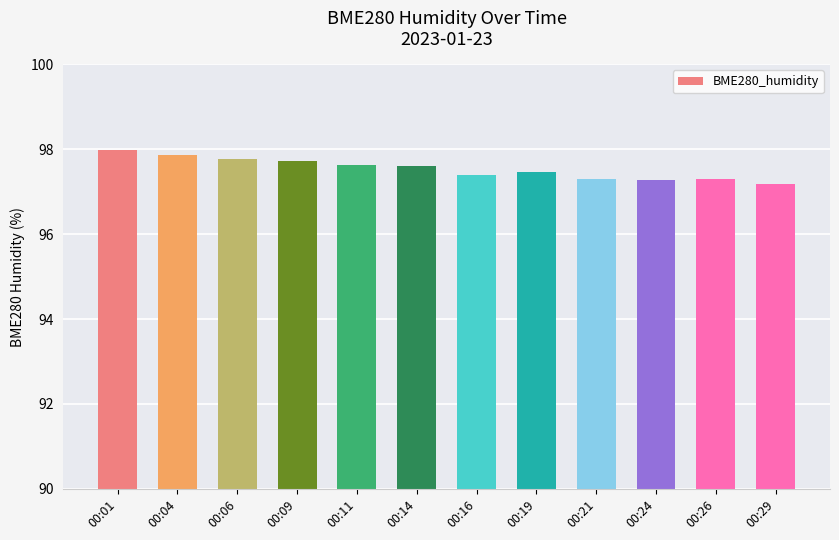

What is the average value?

97.5